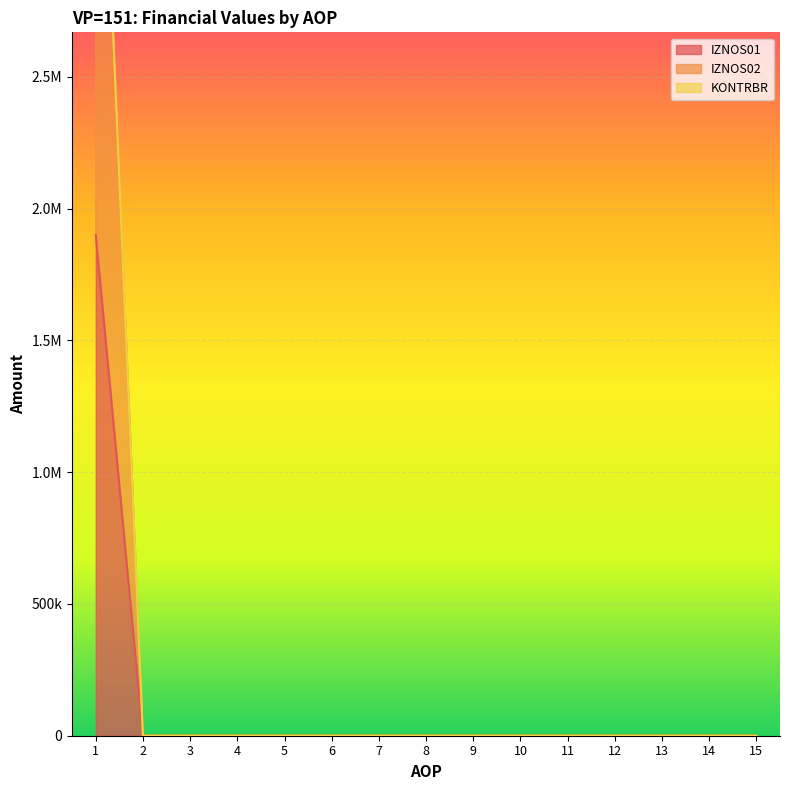

Reading left to right, what are all the values shown in this chart?

IZNOS01: 1899680.1	0.0	0.0	0.0	0.0	0.0	0.0	0.0	0.0	0.0	0.0	0.0	0.0	0.0	0.0
IZNOS02: 4220729.9	0.0	0.0	0.0	0.0	0.0	0.0	0.0	0.0	0.0	0.0	0.0	0.0	0.0	0.0
KONTRBR: 4227271.7	0.0	0.0	0.0	0.0	0.0	0.0	0.0	0.0	0.0	0.0	0.0	0.0	0.0	0.0